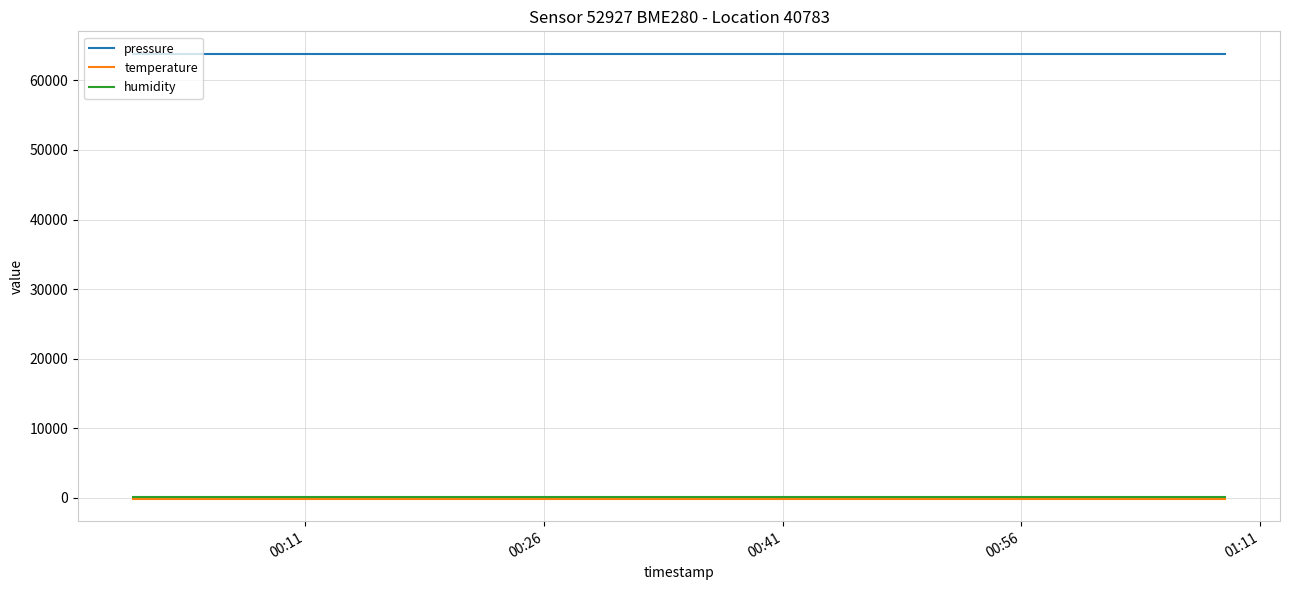

Reading left to right, transcribe all the data shown in this chart.

pressure: 63840.7	63840.7	63840.7	63840.7	63840.7	63840.7	63840.7	63840.7	63840.7	63840.7	63840.7	63840.7	63840.7	63840.7	63840.7	63840.7	63840.7	63840.7	63840.7	63840.7
temperature: -147.8	-147.8	-147.8	-147.8	-147.8	-147.8	-147.8	-147.8	-147.8	-147.8	-147.8	-147.8	-147.8	-147.8	-147.8	-147.8	-147.8	-147.8	-147.8	-147.8
humidity: 100.0	100.0	100.0	100.0	100.0	100.0	100.0	100.0	100.0	100.0	100.0	100.0	100.0	100.0	100.0	100.0	100.0	100.0	100.0	100.0